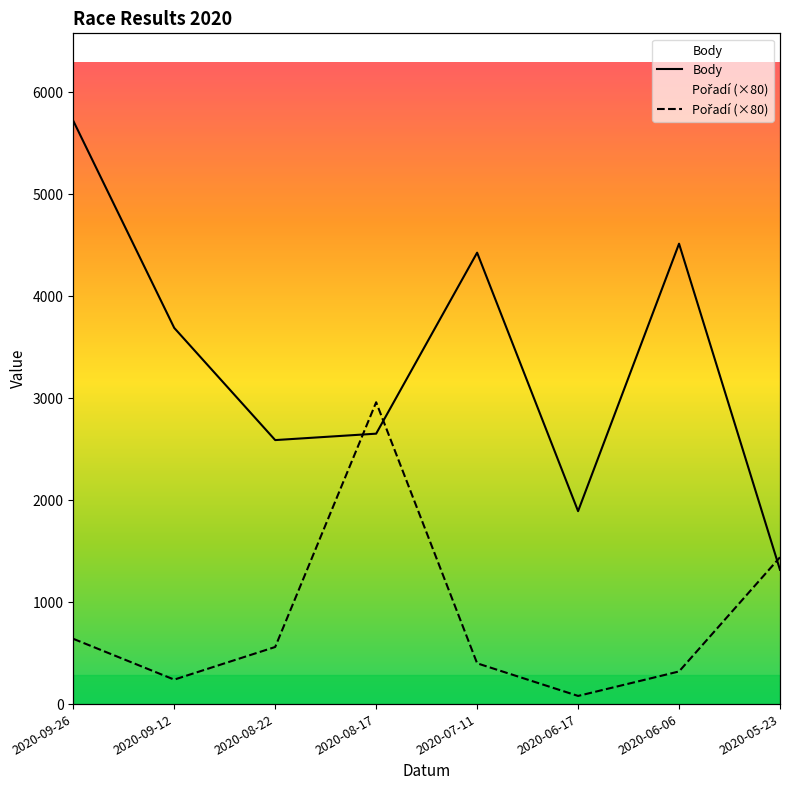

At which category is the sum across all series the highest?

2020-09-26